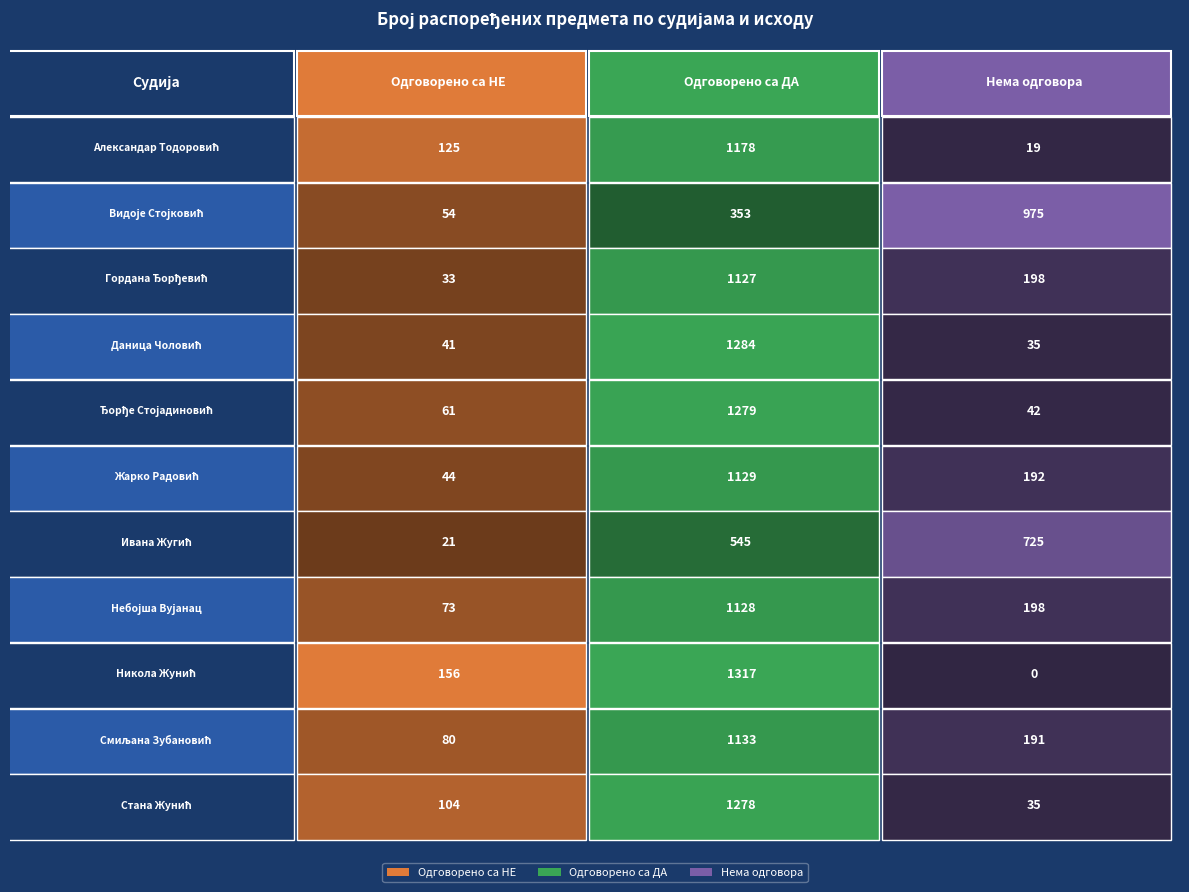

List the series in order of their peak value, highest first.

Никола Жунић, Даница Чоловић, Ђорђе Стојадиновић, Стана Жунић, Александар Тодоровић, Смиљана Зубановић, Жарко Радовић, Небојша Вујанац, Гордана Ђорђевић, Видоје Стојковић, Ивана Жугић